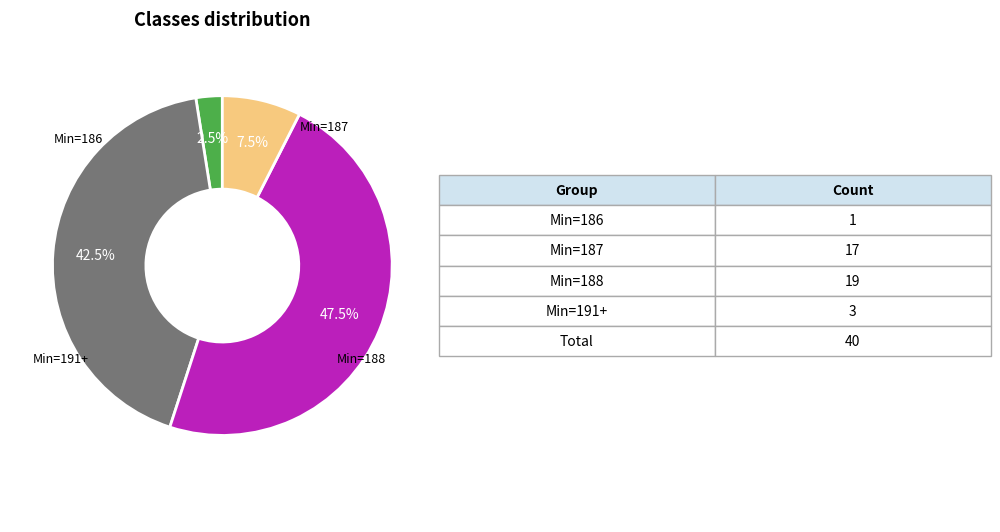

To the nearest percent, what is the average slice percentage?

25%